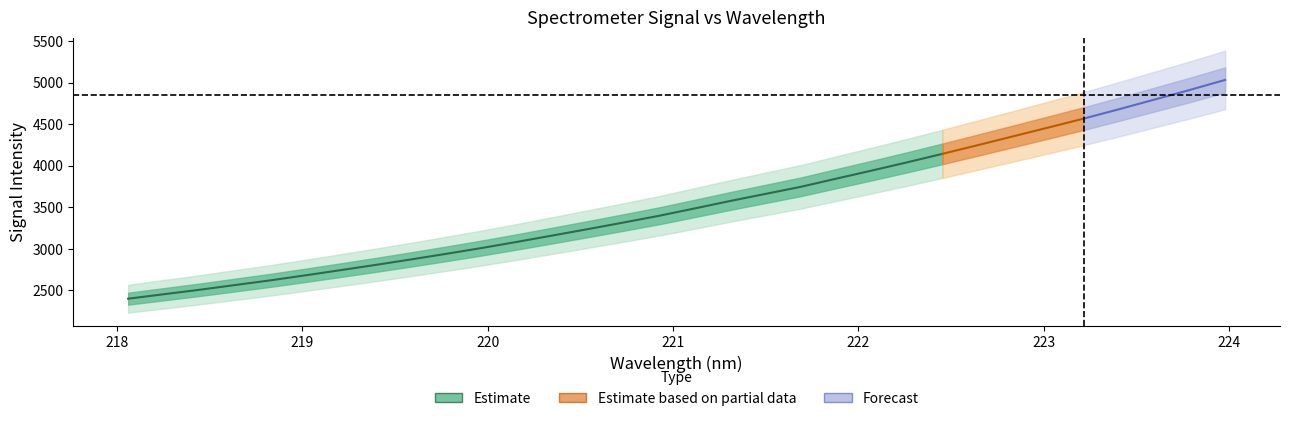

What is the change in value from 221.1174 to 222.4538?

+656.6